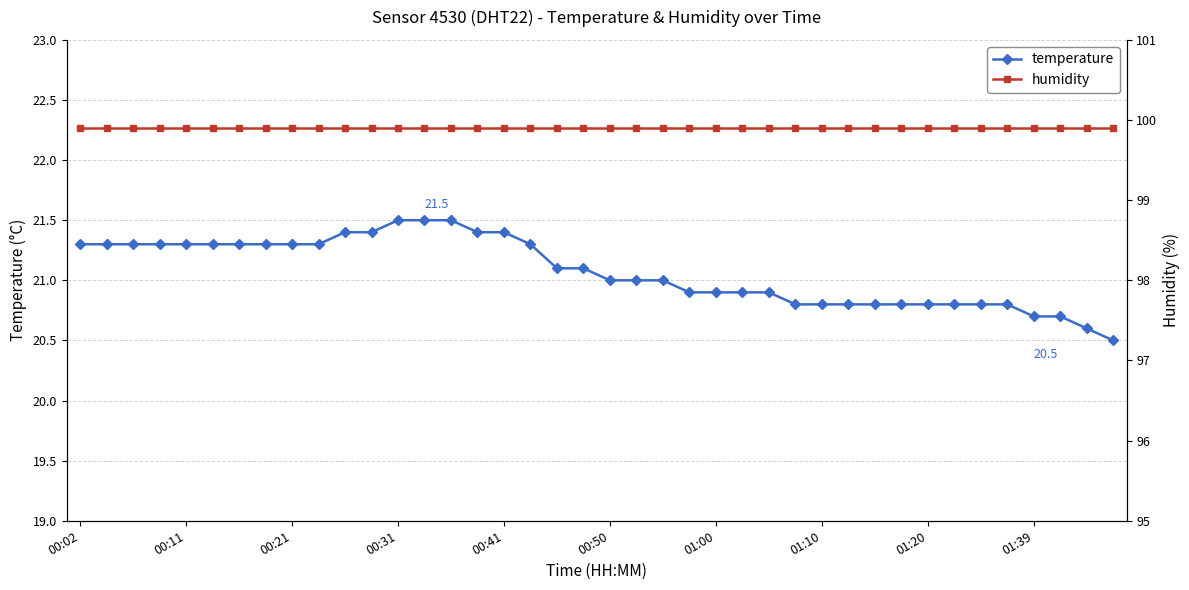

True or false: temperature and humidity cross at least once.

False